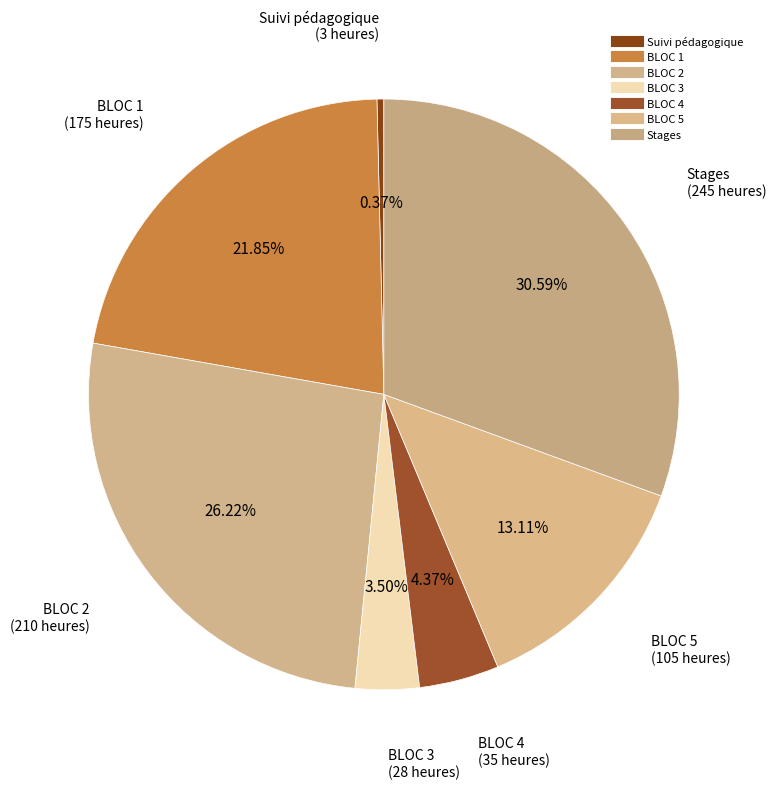

How much of the chart is everything except BLOC 5?

86.9%